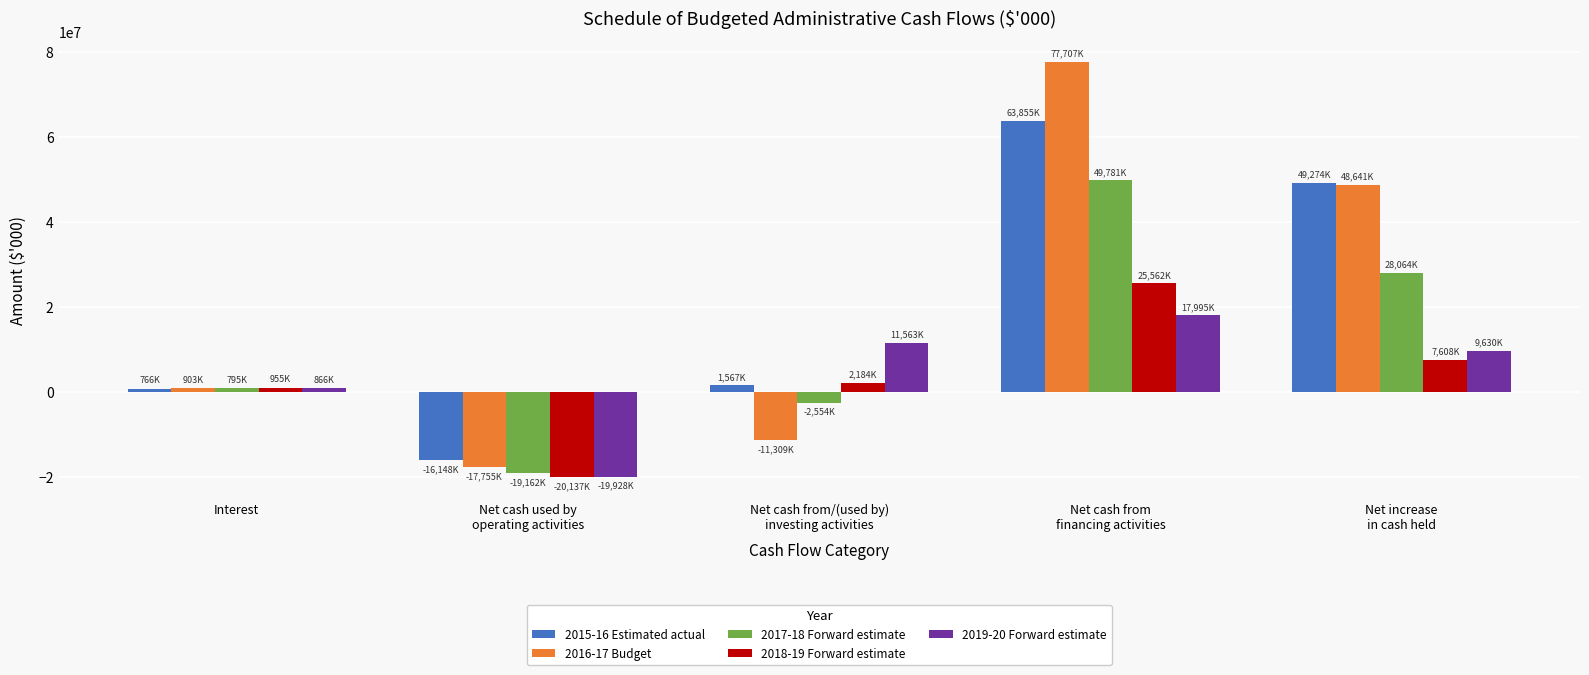

Are the bars horizontal?

No